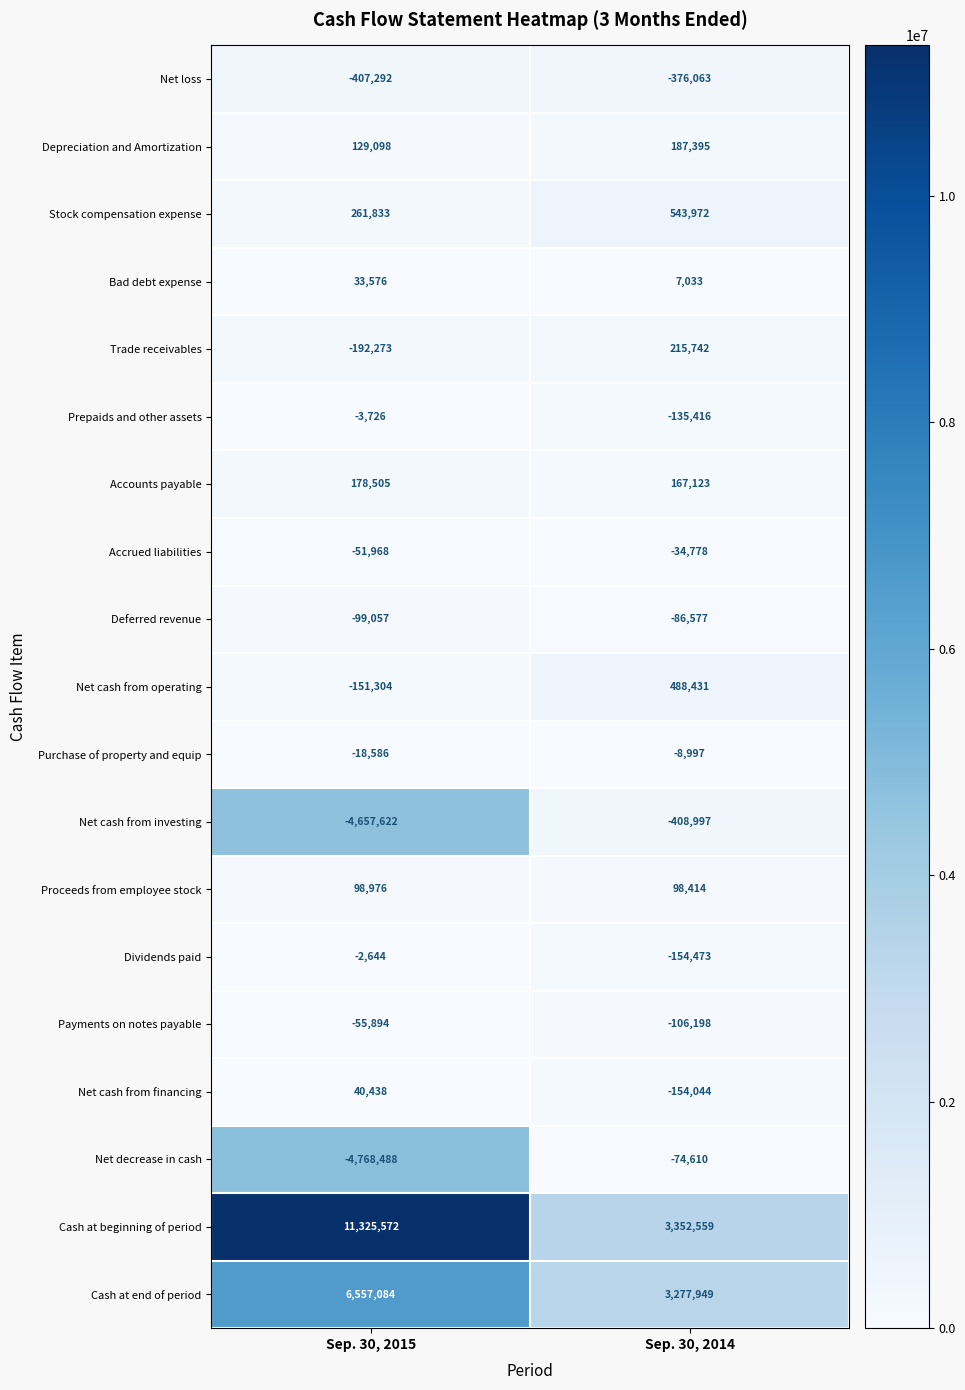

The value of Deferred revenue at Sep. 30, 2014 is -86577. True or false?

True